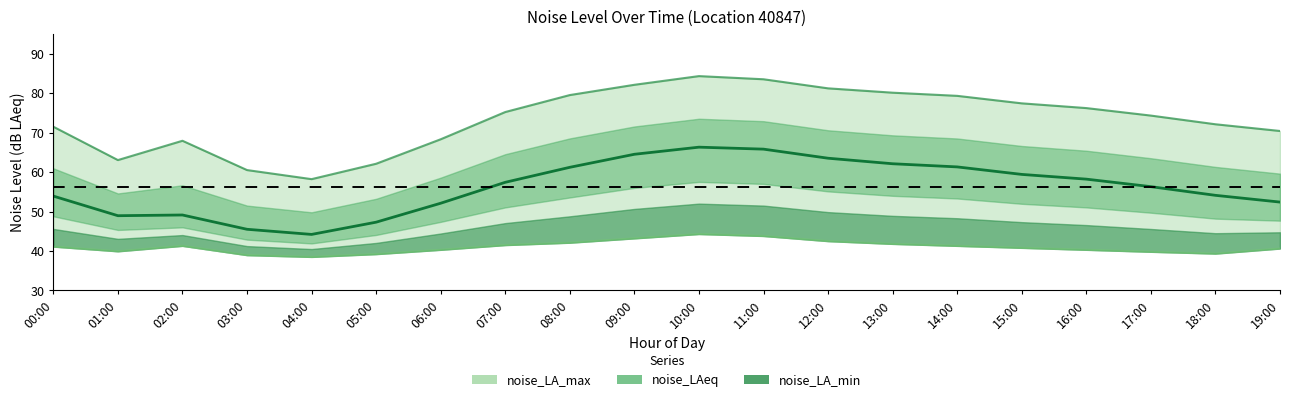

Where does the noise_LAeq series first go above 57?

07:00